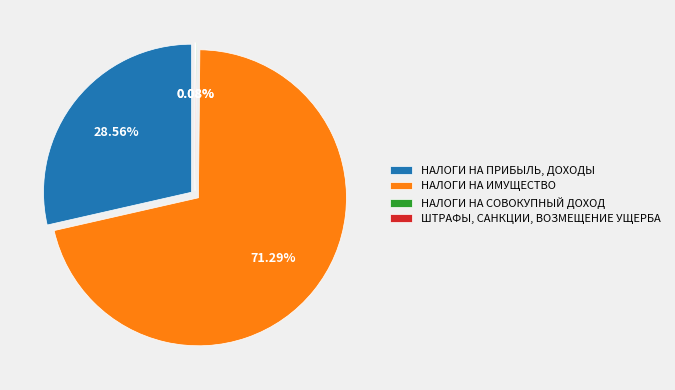

Does any single category account for the majority?

Yes